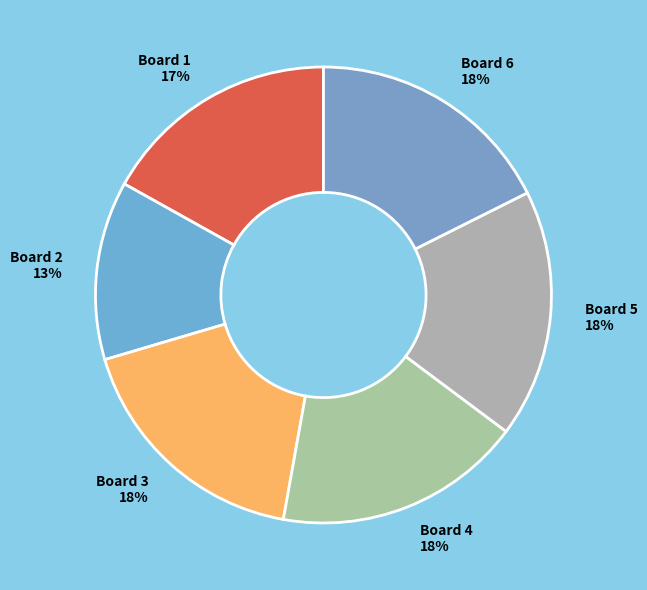

Count the number of slices in the pie.

6